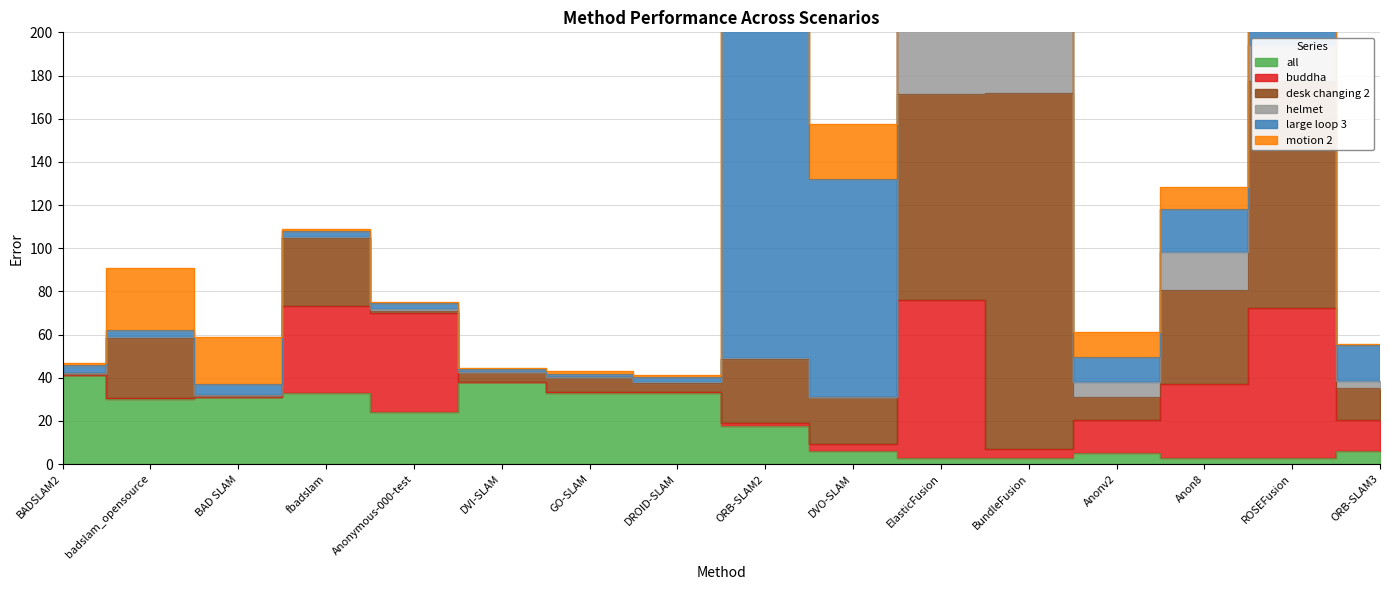

Which series has the largest total across all categories?

large loop 3